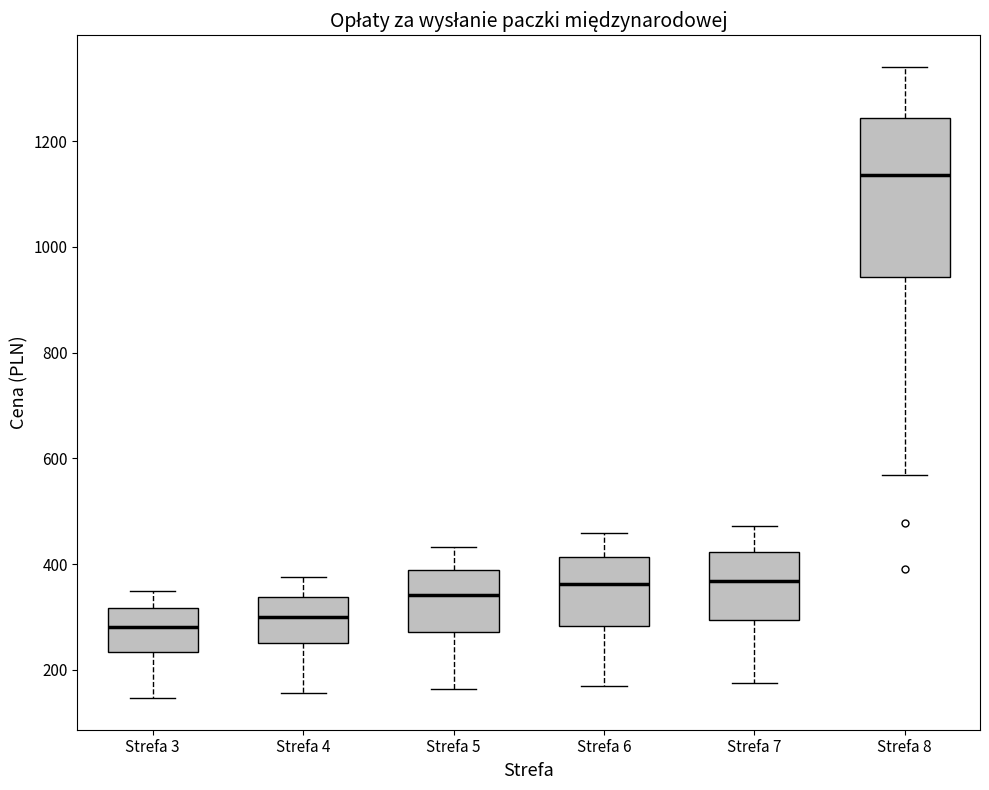

Where does the upper whisker of the box for Strefa 5 end on the y-axis? The values are not printed on the chart, so give them approximately, as read against the axis.

440